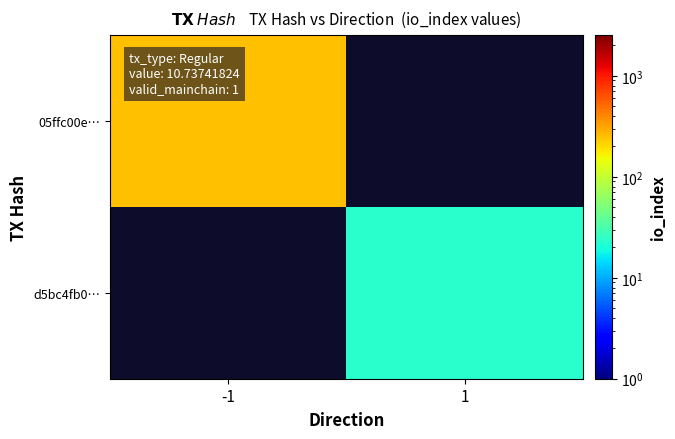

Which has a higher value, 1 or -1?

-1